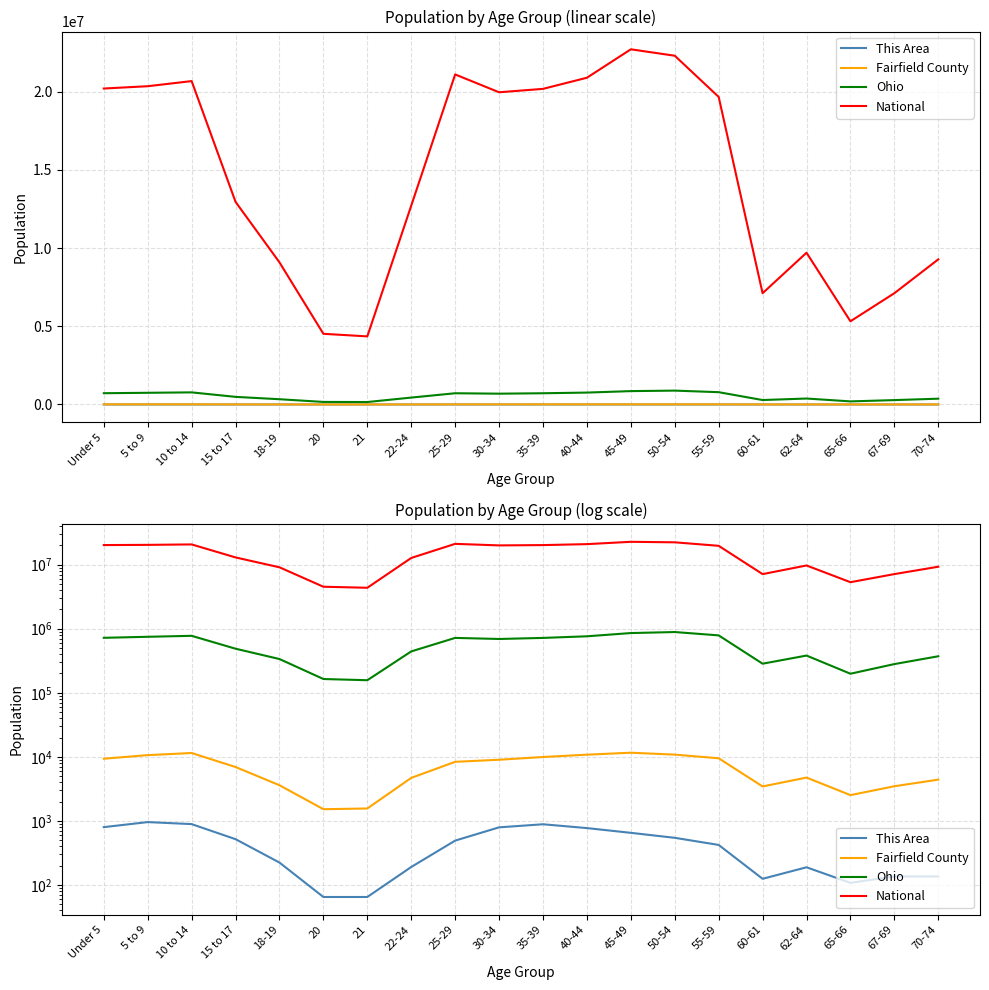

What is the sum of all This Area values?

8975